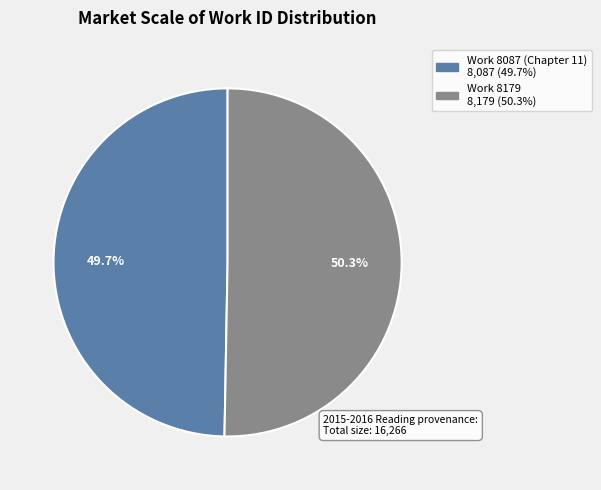

What is the total percentage of Work 8087 (Chapter 11) and Work 8179?

100.0%